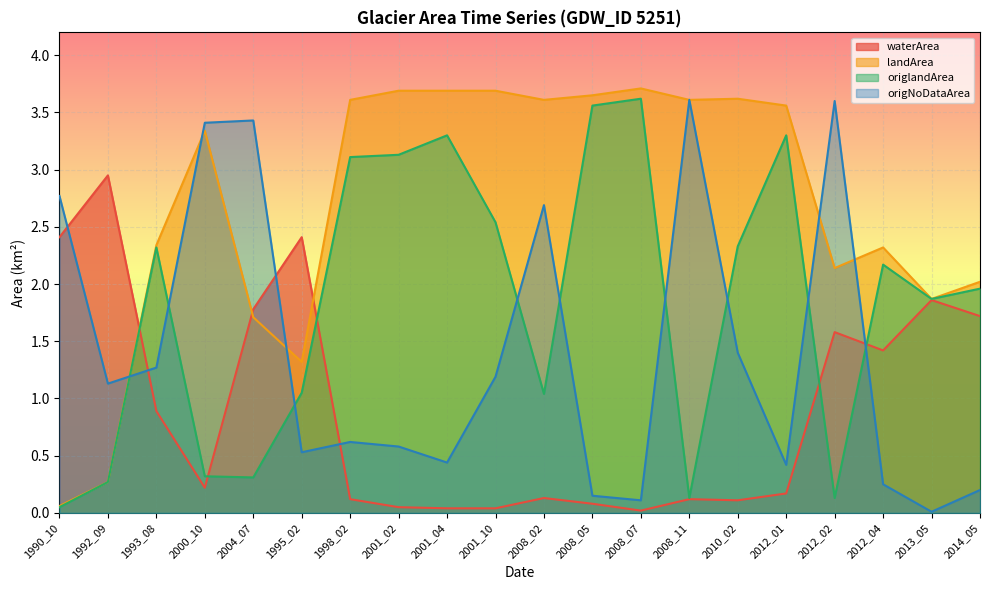

How many interior local peaks does the landArea series have?

4